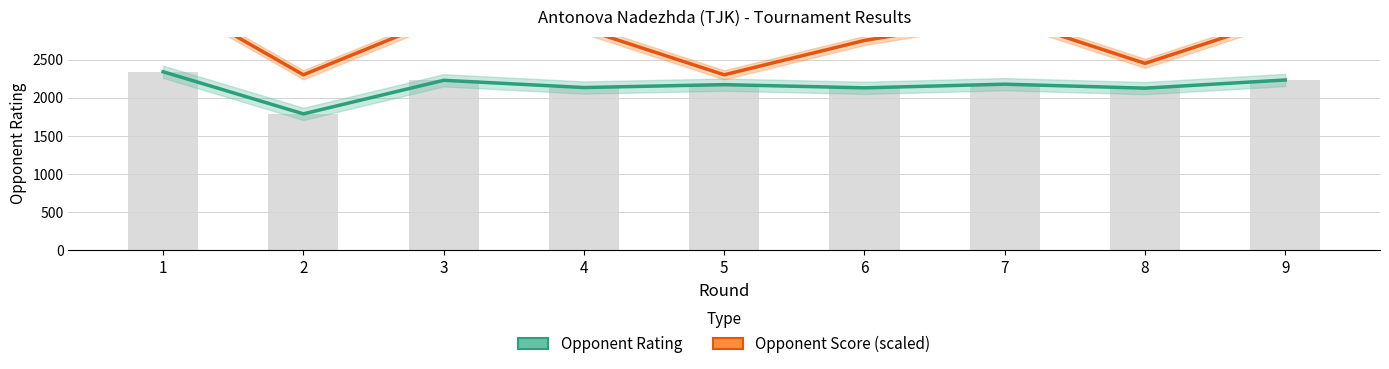

Is it true that Opponent Score (scaled) equals 836 at 5?

False